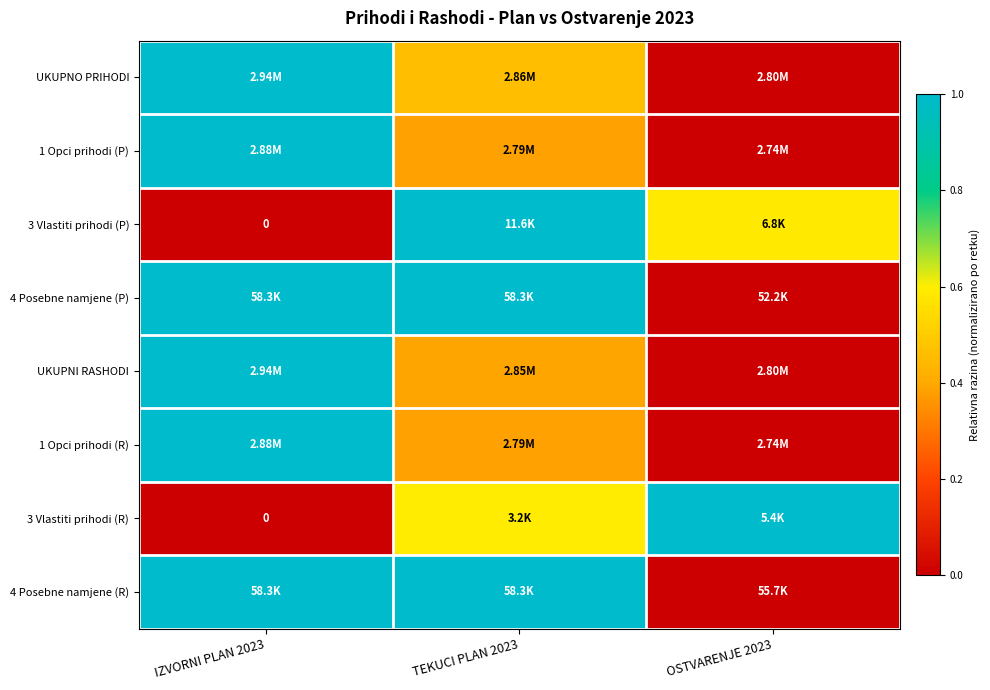

At how many categories does at least one series exceed 0?

3